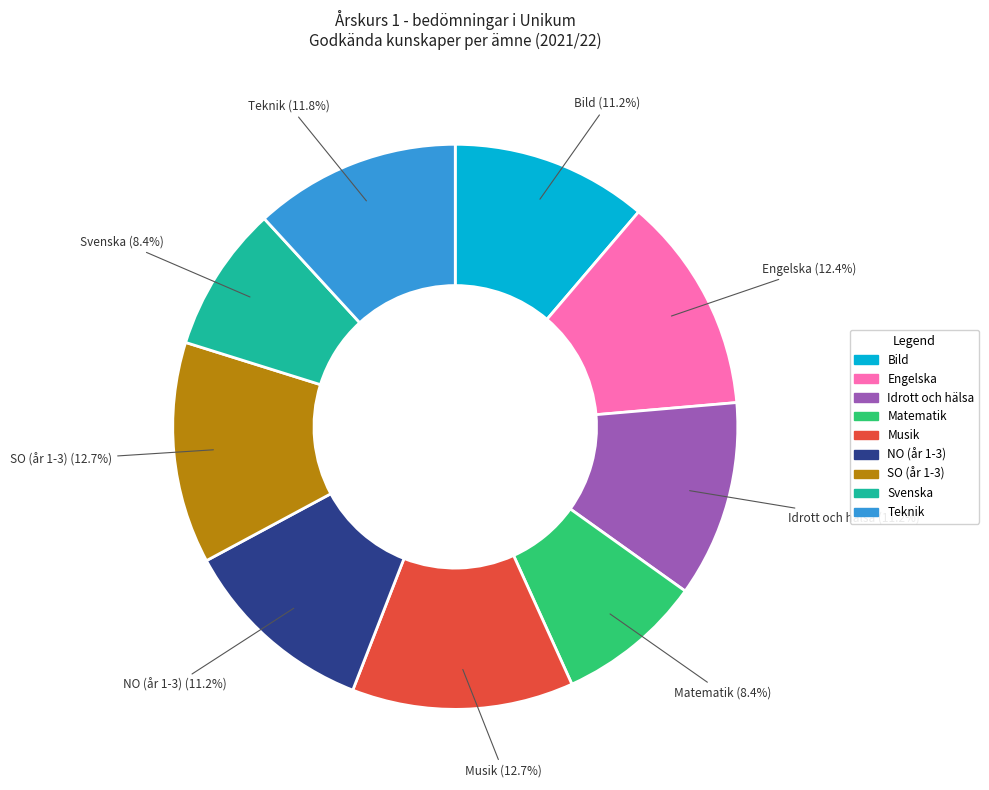

Is it true that Svenska is 14% of the pie?

False